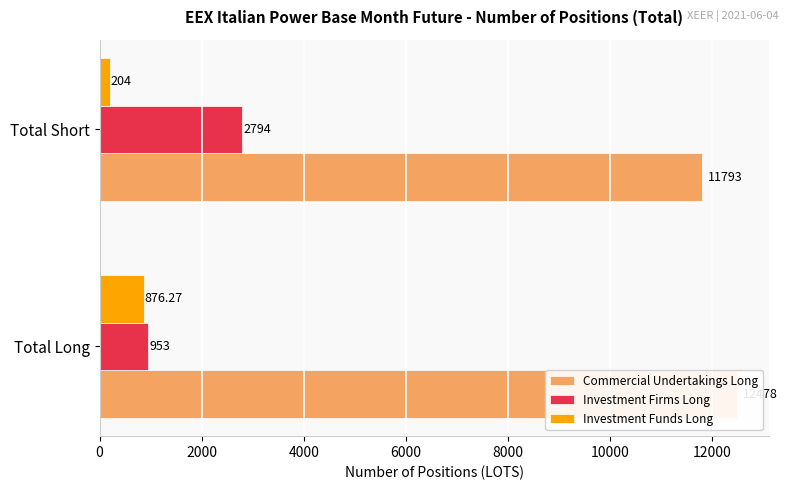

Reading left to right, transcribe all the data shown in this chart.

Commercial Undertakings Long: 12478.0	11793.0
Investment Firms Long: 953.0	2794.0
Investment Funds Long: 876.3	204.0